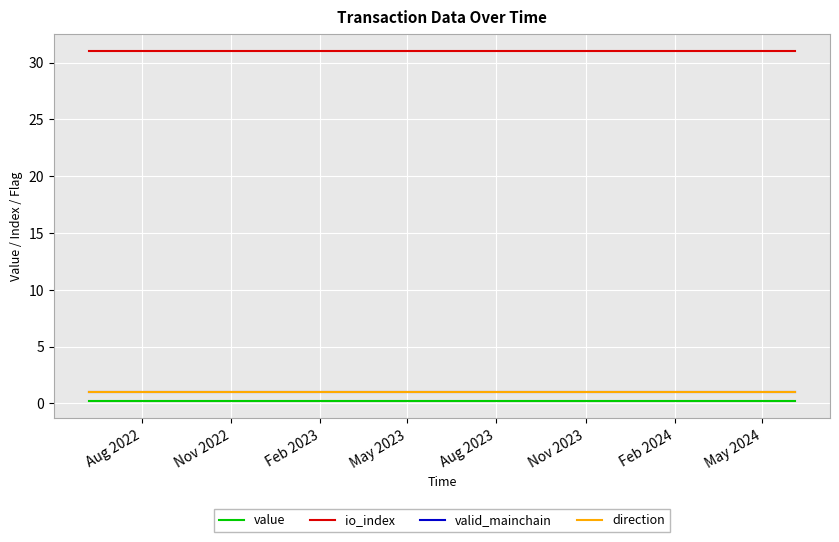

What are all the series names shown in the legend?

value, io_index, valid_mainchain, direction